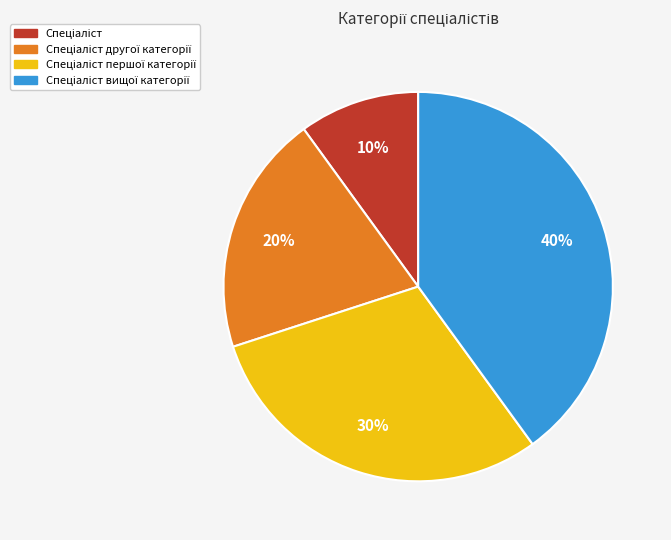

Does any single category account for the majority?

No